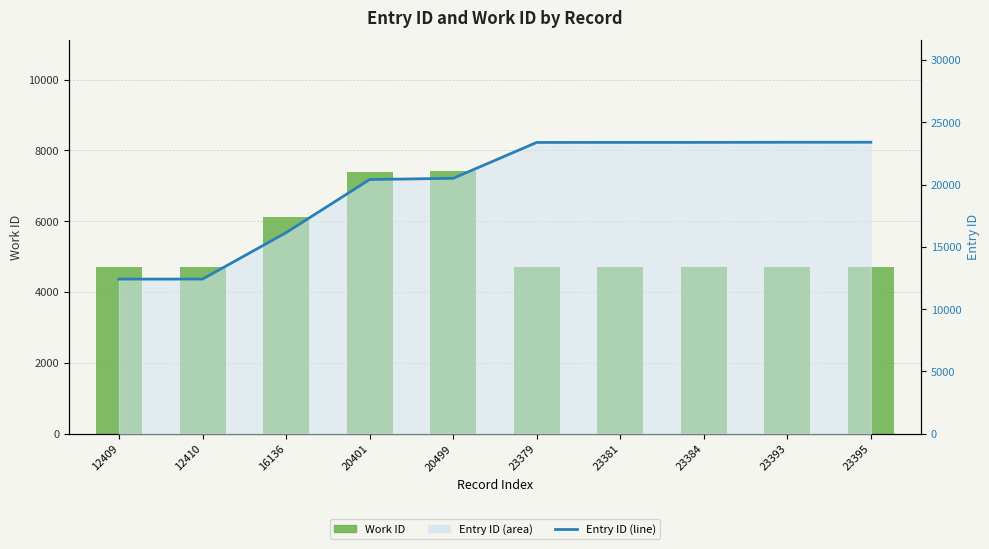

At which label does Entry ID (line) reach its minimum?

12409